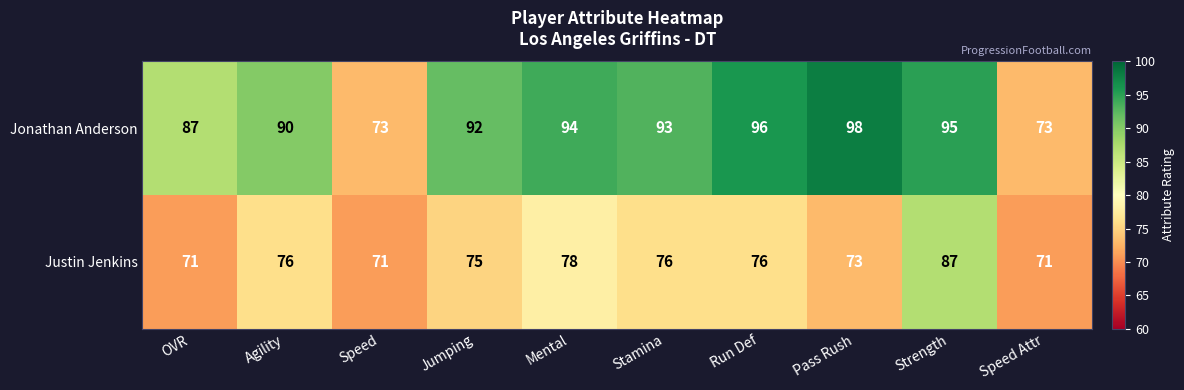

List the series in order of their overall mean, lowest first.

Justin Jenkins, Jonathan Anderson